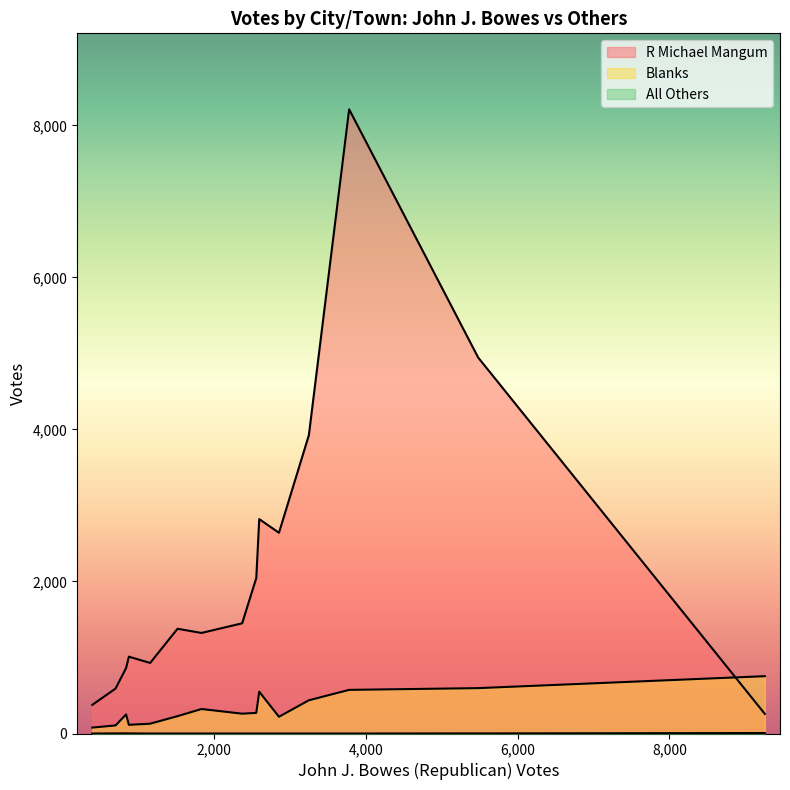

List the series in order of their peak value, lowest first.

All Others, Blanks, R Michael Mangum